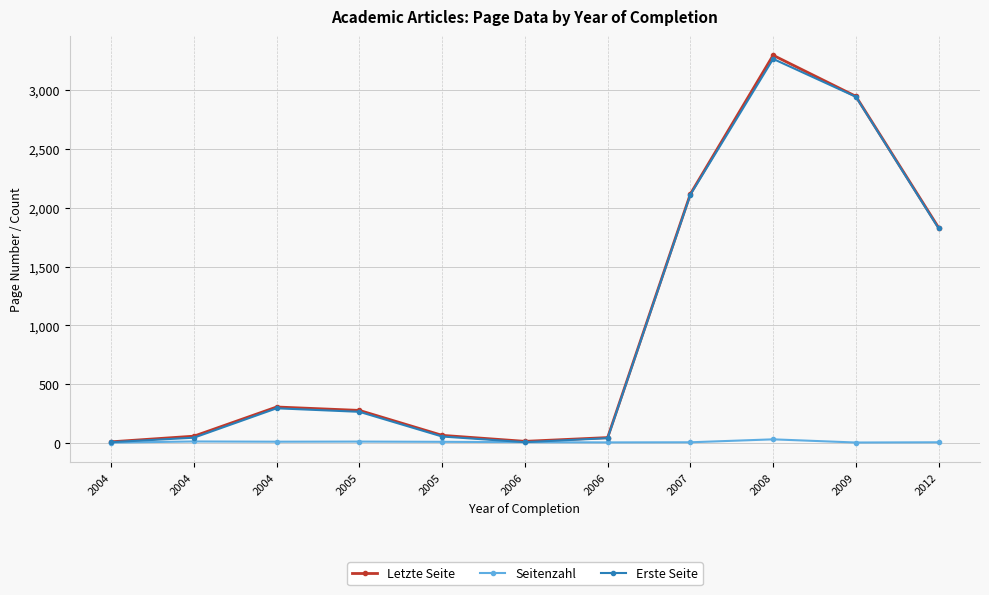

Reading left to right, extract all data points from this chart.

Letzte Seite: 2004=10	2004=58	2004=306	2005=277	2005=65	2006=14	2006=46	2007=2117	2008=3296	2009=2947	2012=1830
Seitenzahl: 2004=3	2004=13	2004=11	2005=12	2005=10	2006=7	2006=5	2007=6	2008=31	2009=4	2012=6
Erste Seite: 2004=7	2004=45	2004=295	2005=265	2005=55	2006=7	2006=41	2007=2111	2008=3265	2009=2943	2012=1824